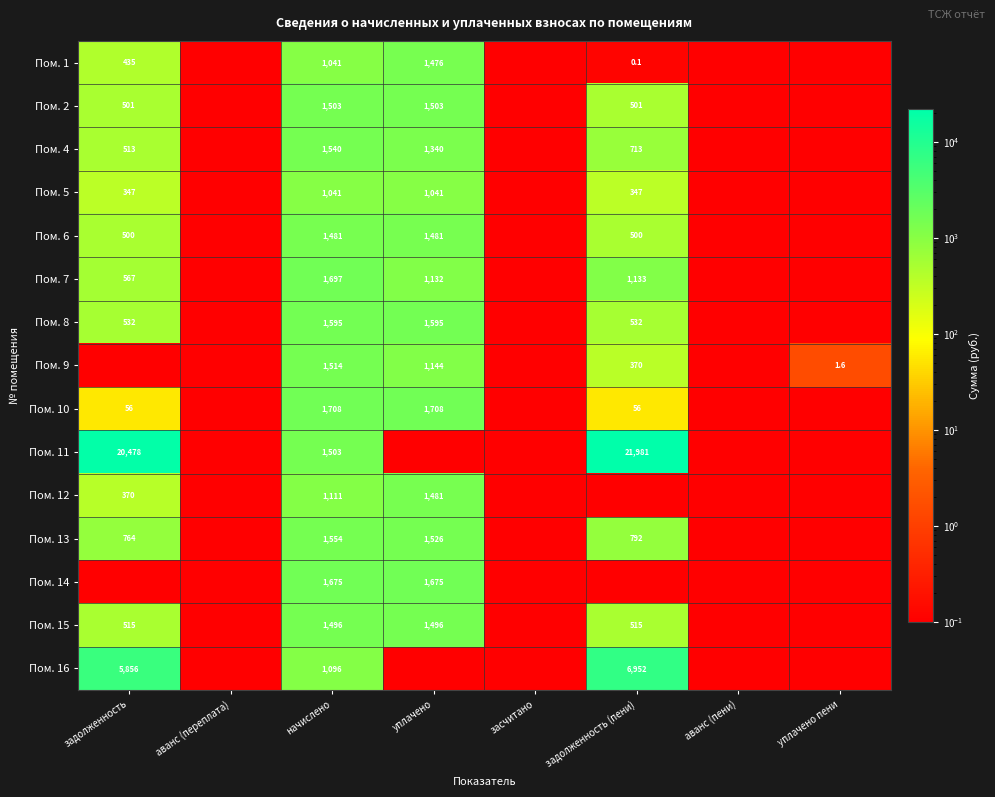

The Пом. 11 series shows 21981.0 at задолженность (пени). True or false?

True